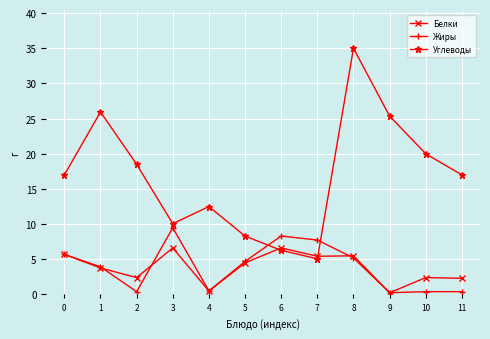

How many series are shown in this chart?

3